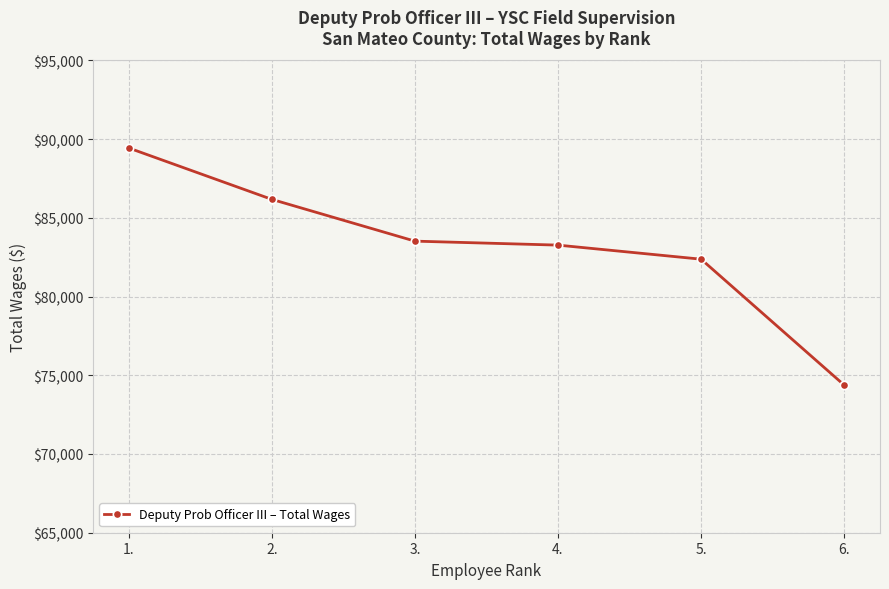

True or false: the data shows 86177 at 2..

True